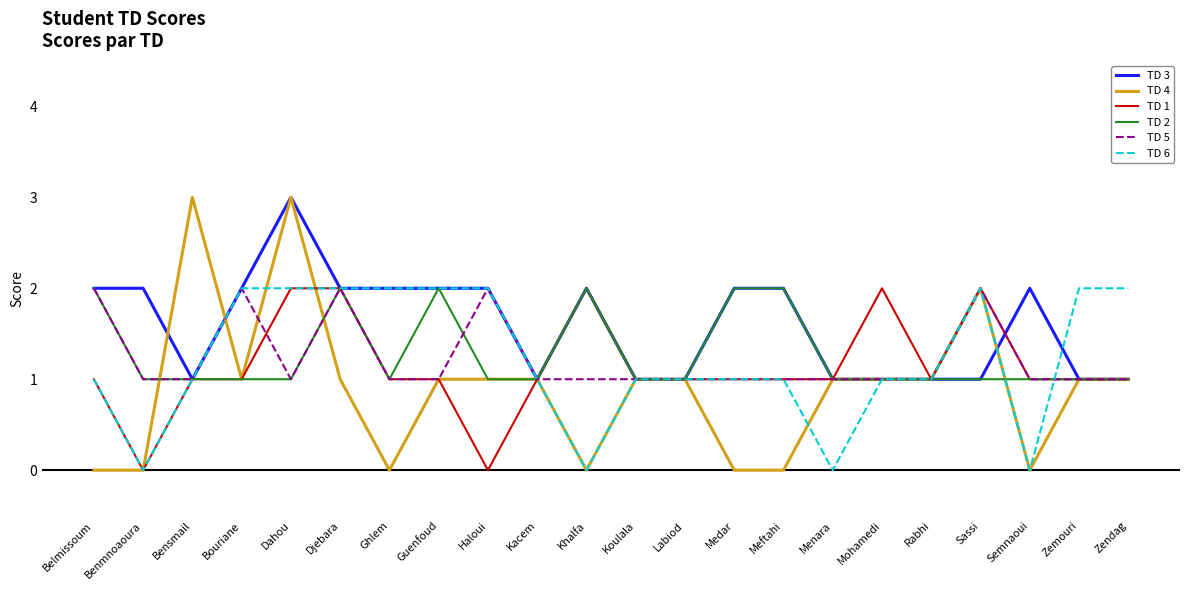

Which category has the highest value in the TD 3 series?

Dahou